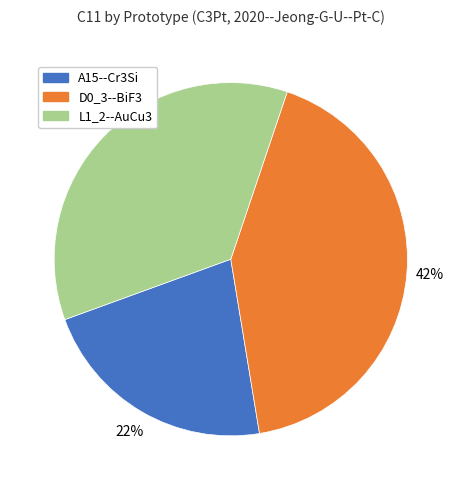

Rank the categories by value from highest to lowest.

D0_3--BiF3, L1_2--AuCu3, A15--Cr3Si